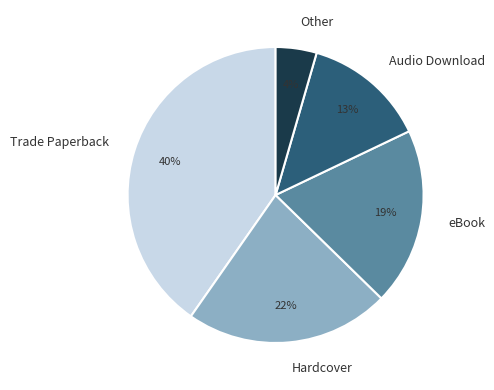

To the nearest percent, what is the difference between the eBook and Audio Download slice percentages?

6%